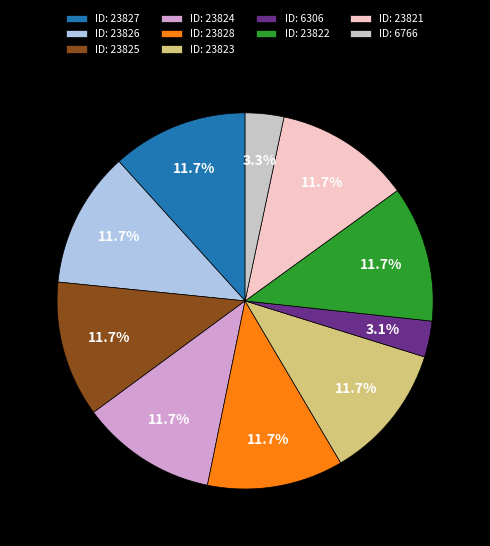

How many segments does this pie chart have?

10